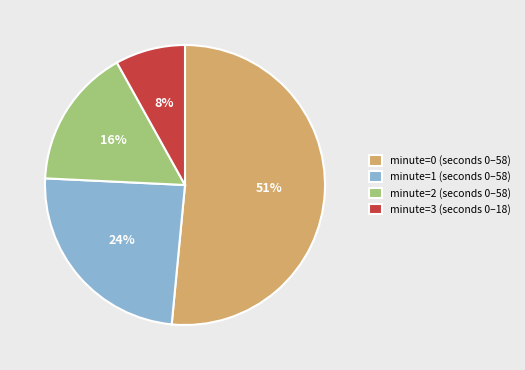

What is the smallest slice in the pie chart?

3